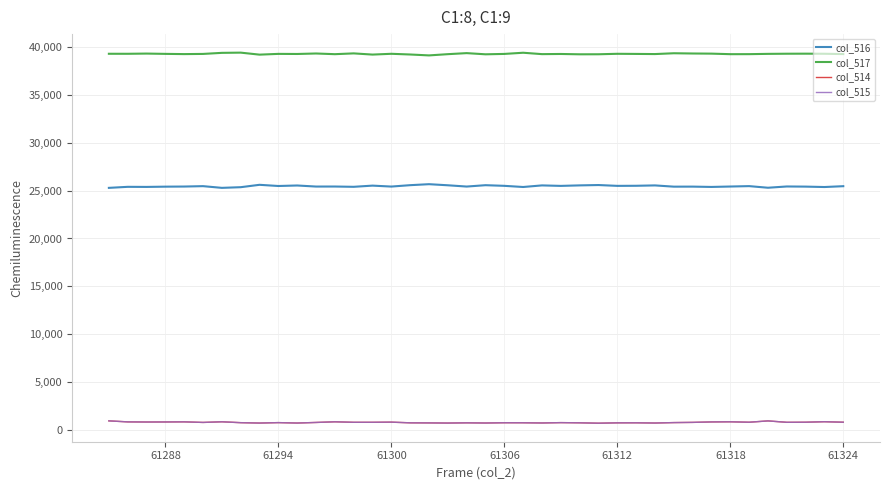

What is the maximum value shown in the chart?

39415